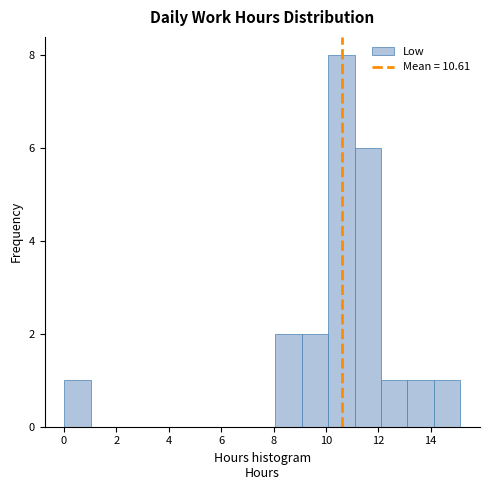

How tall is the bar that spans 0.0 to 1.0 on the x-axis? Neither the bar edges nor the heights are printed on the chart, so give them approximately, as read against the axes.

1